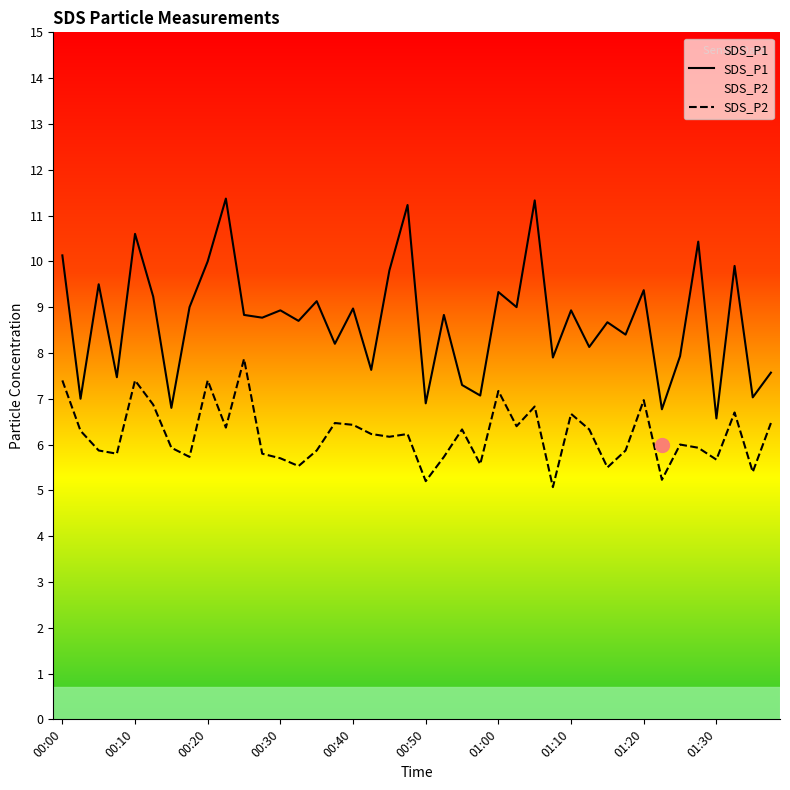

What is the difference between the maximum and minimum values in the SDS_P2 series?

2.8